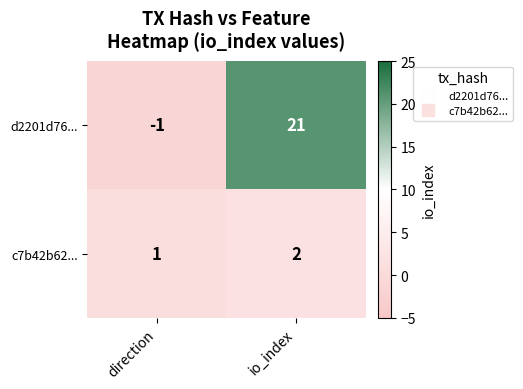

Which series has the widest spread of values?

d2201d76...